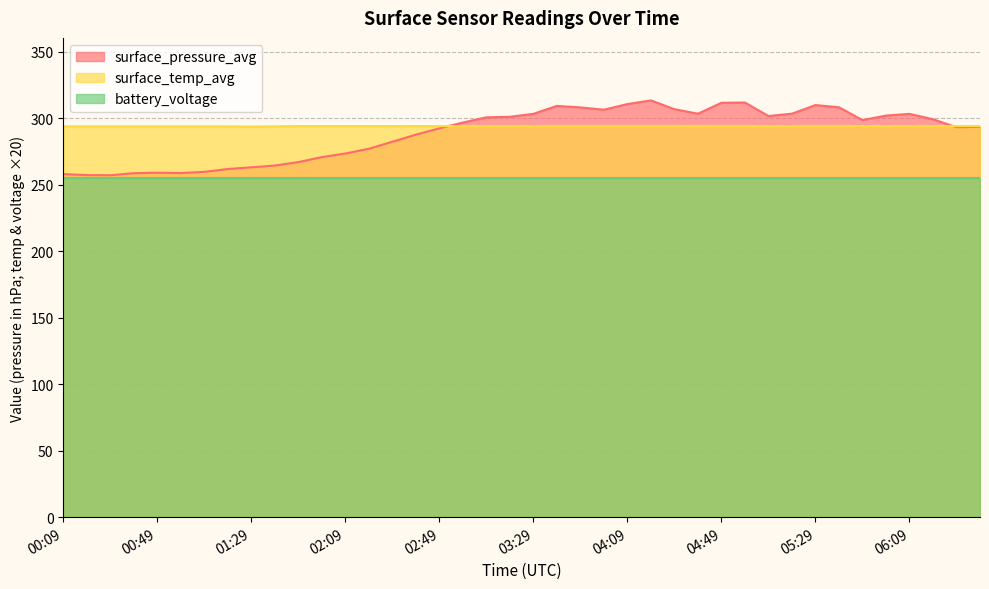

List the series in order of their peak value, highest first.

surface_pressure_avg, surface_temp_avg, battery_voltage